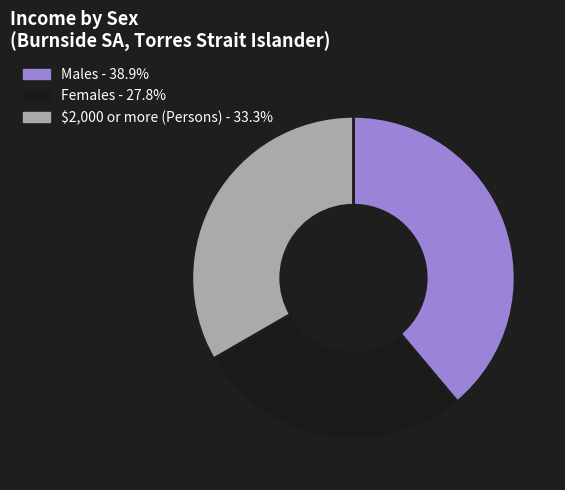

Do Females - 27.8% and $2,000 or more (Persons) - 33.3% together represent more than half of the pie?

Yes